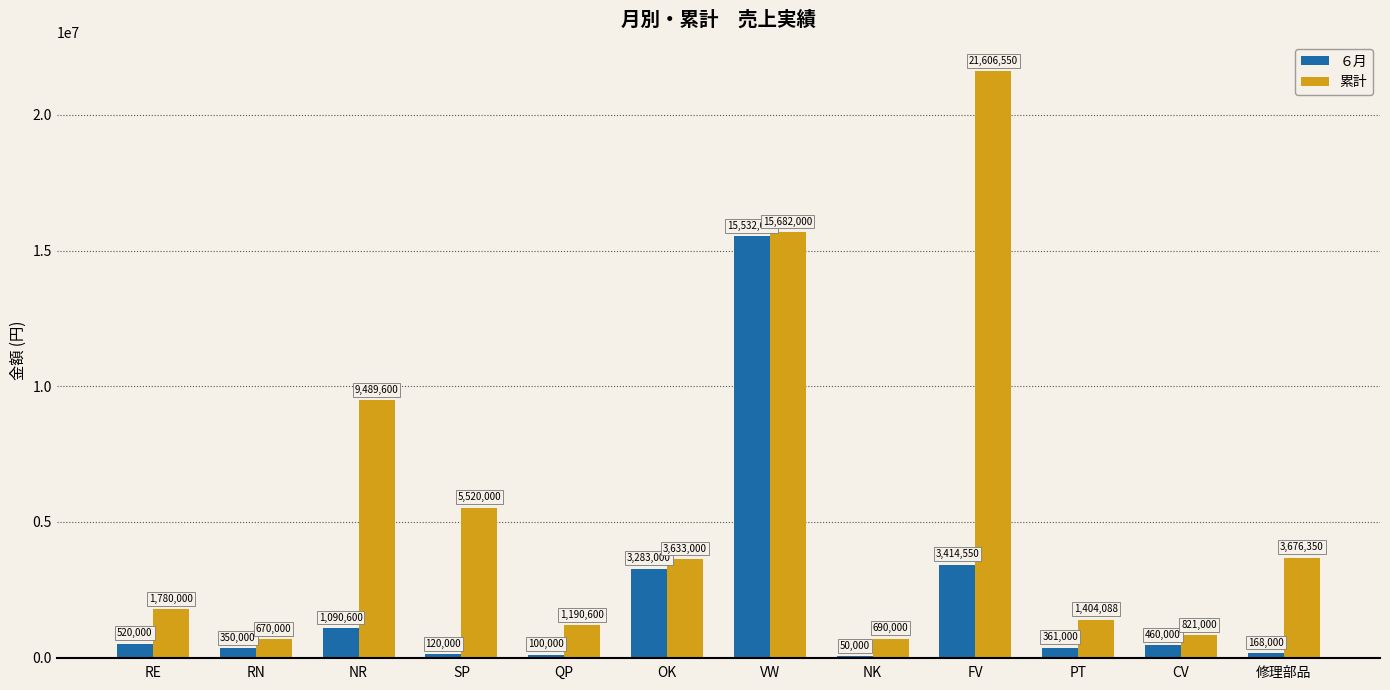

Are the bars grouped side by side (vs. stacked)?

Yes